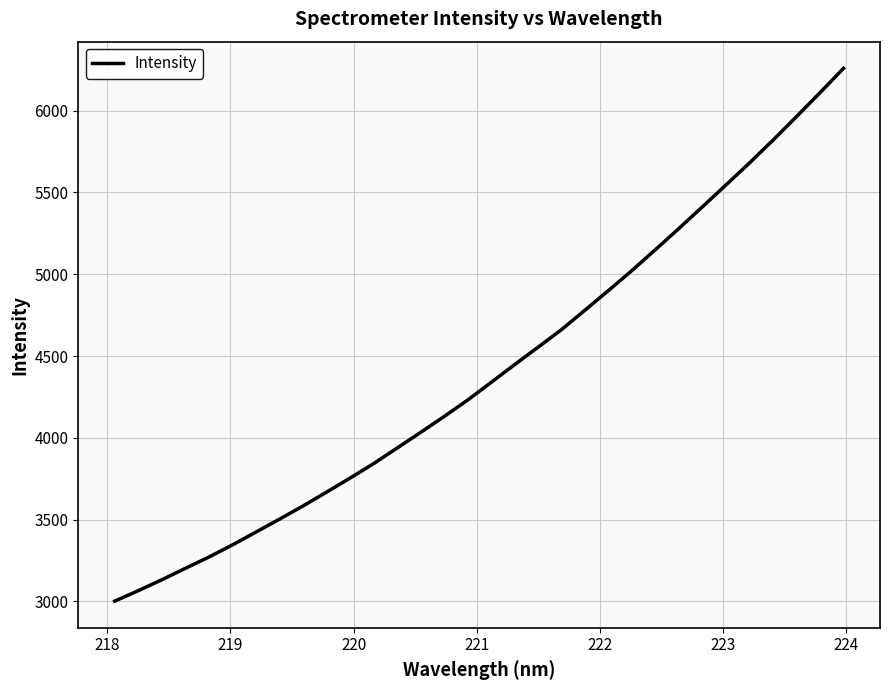

What is the difference between the maximum and minimum values?

3257.9